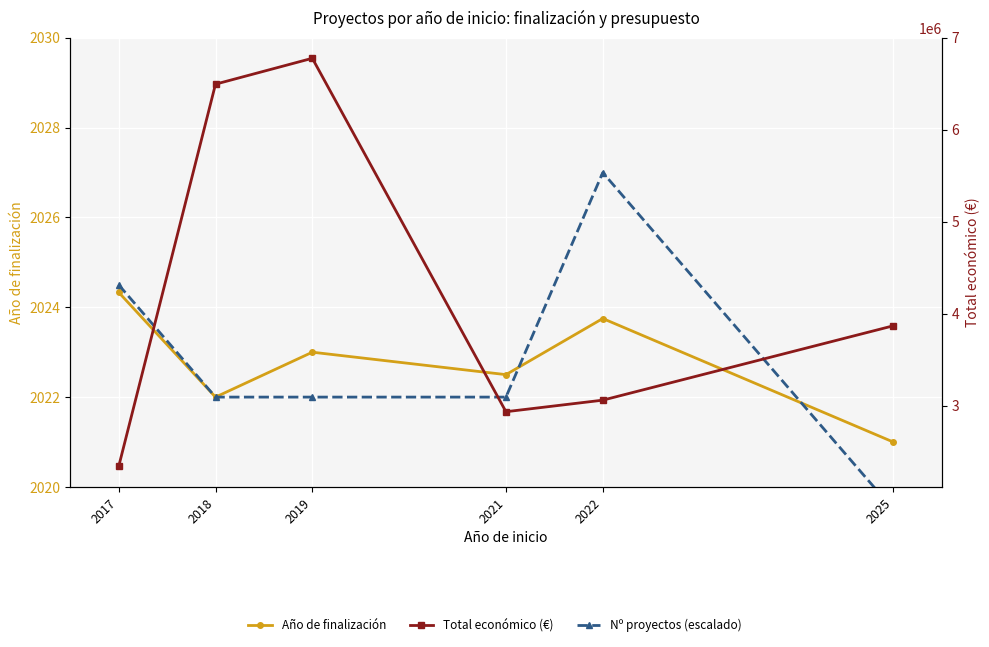

What is the difference between the Nº proyectos (escalado) values at 2025 and 2022?

7.5